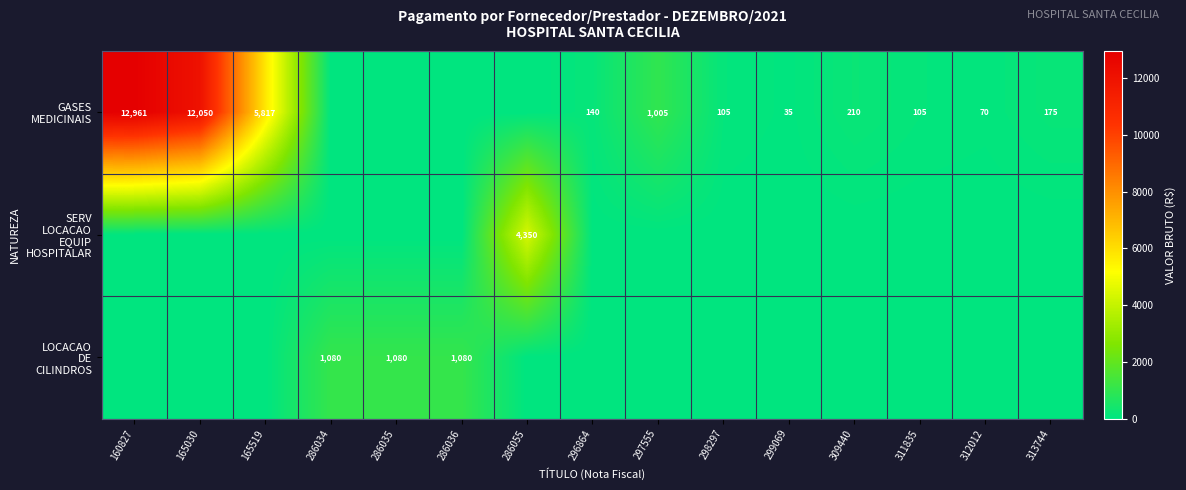

Rank the series by their maximum value, from highest to lowest.

GASES MEDICINAIS, SERV LOCACAO EQUIP HOSPITALAR, LOCACAO DE CILINDROS